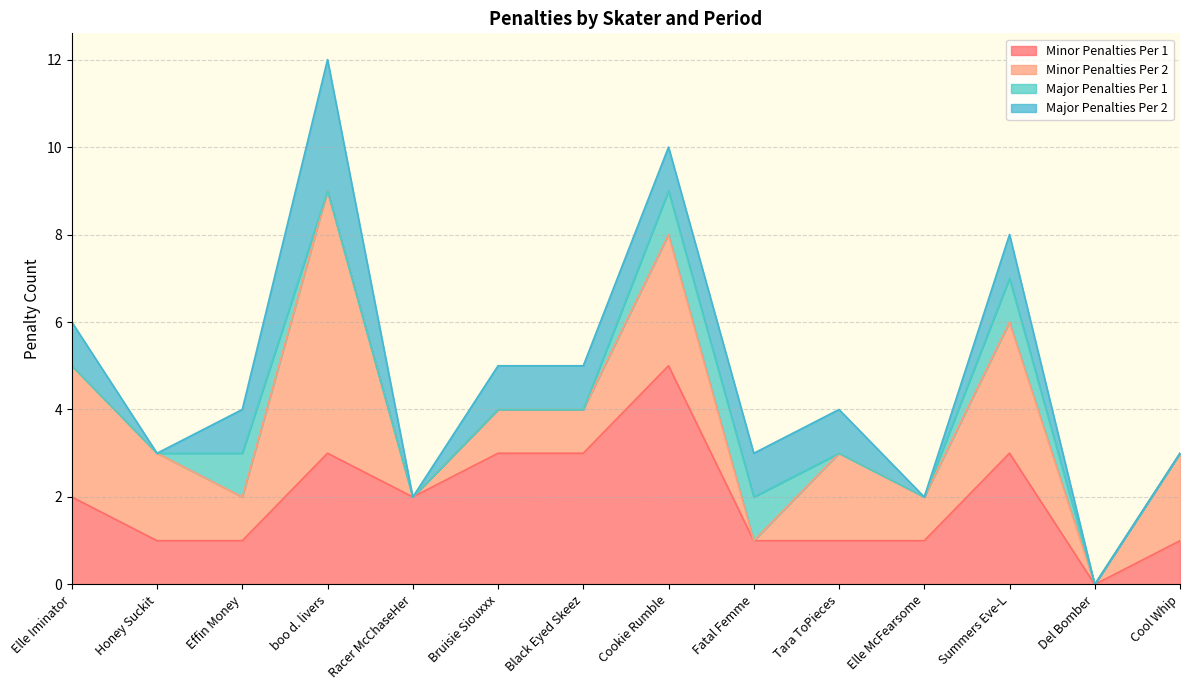

True or false: Major Penalties Per 1 has more than 0 points higher than both neighbors.

True